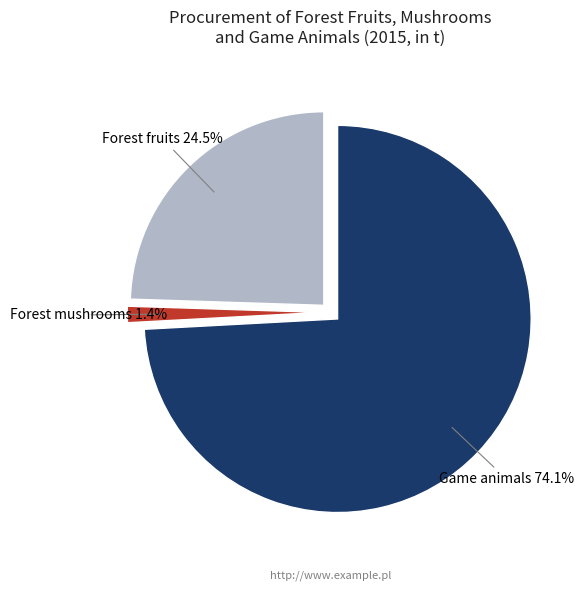

To the nearest percent, what is the average slice percentage?

33%